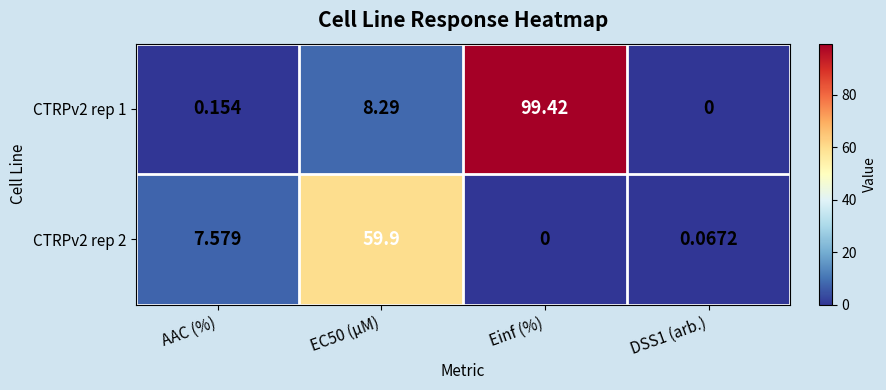

Is the value of CTRPv2 rep 2 at AAC (%) greater than the value of CTRPv2 rep 1 at AAC (%)?

Yes